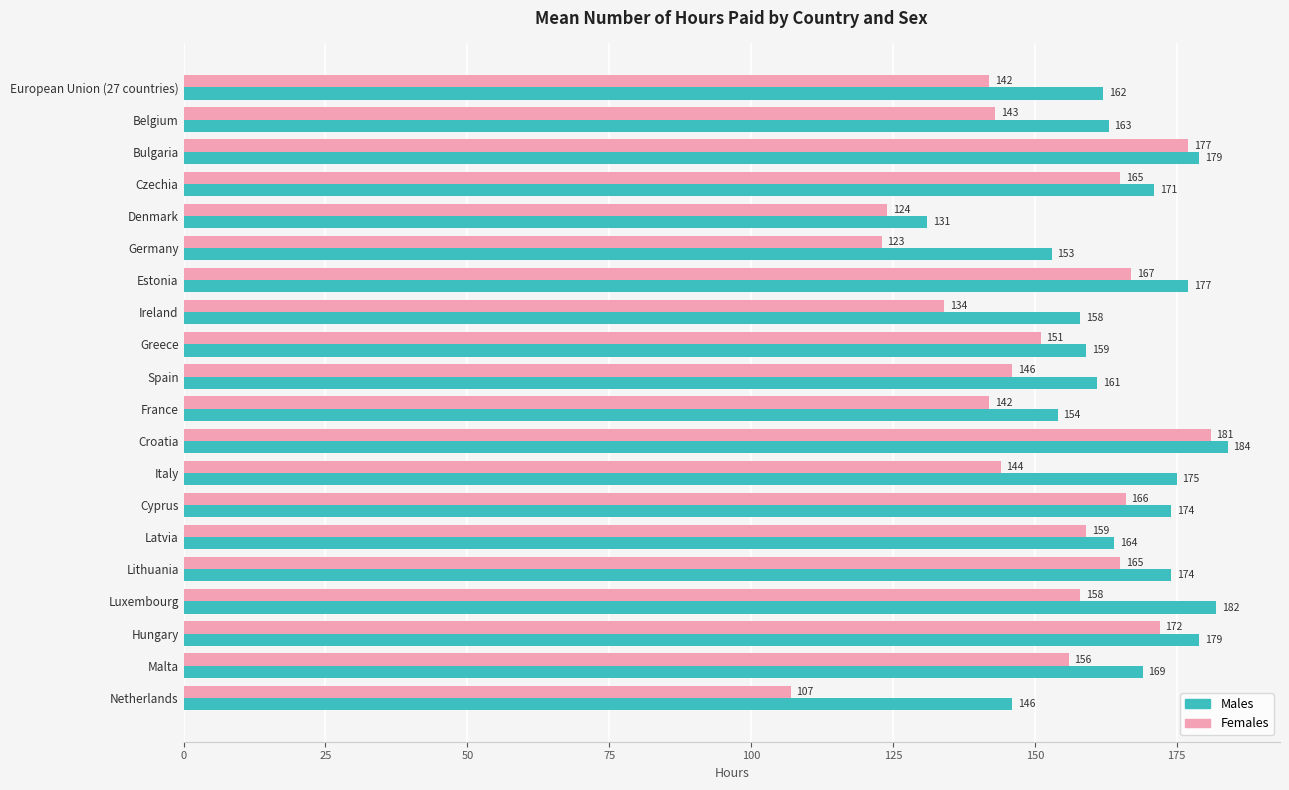

What is the highest value of the Females series?

181